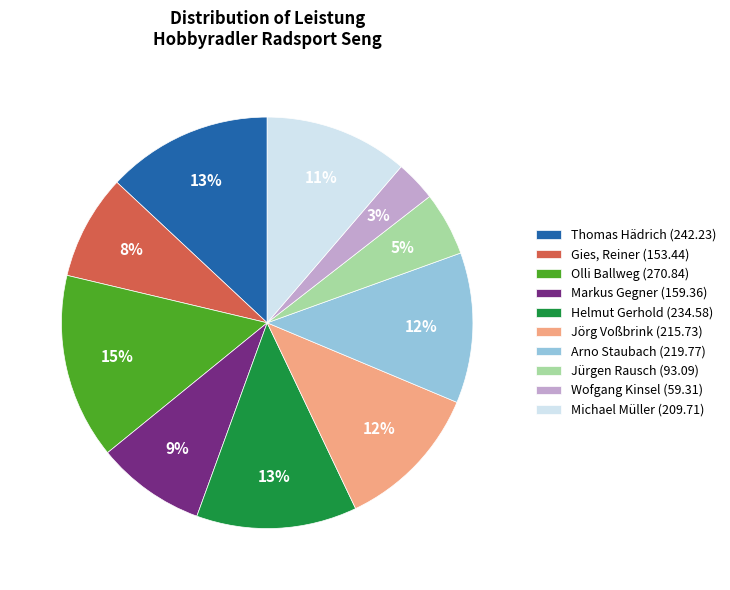

Is there any slice that represents more than half of the pie?

No